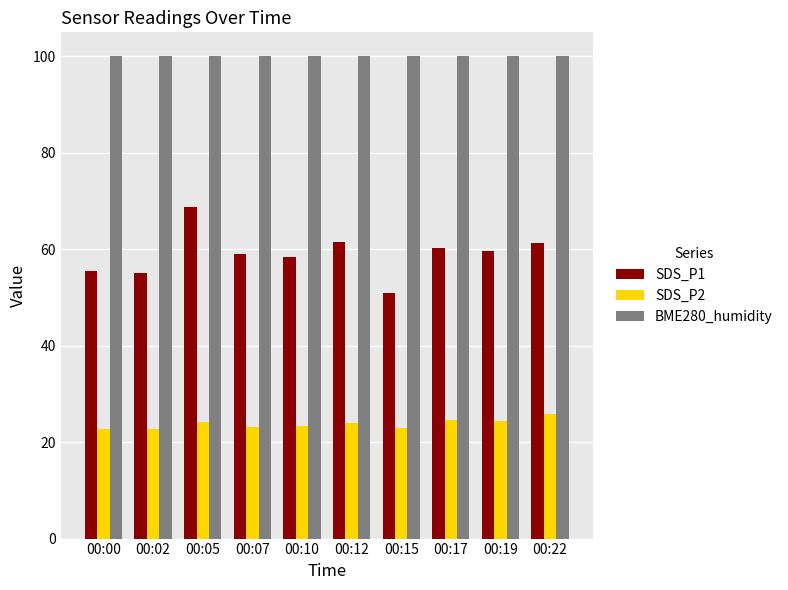

What is the difference between the maximum and minimum values in the SDS_P1 series?

17.8